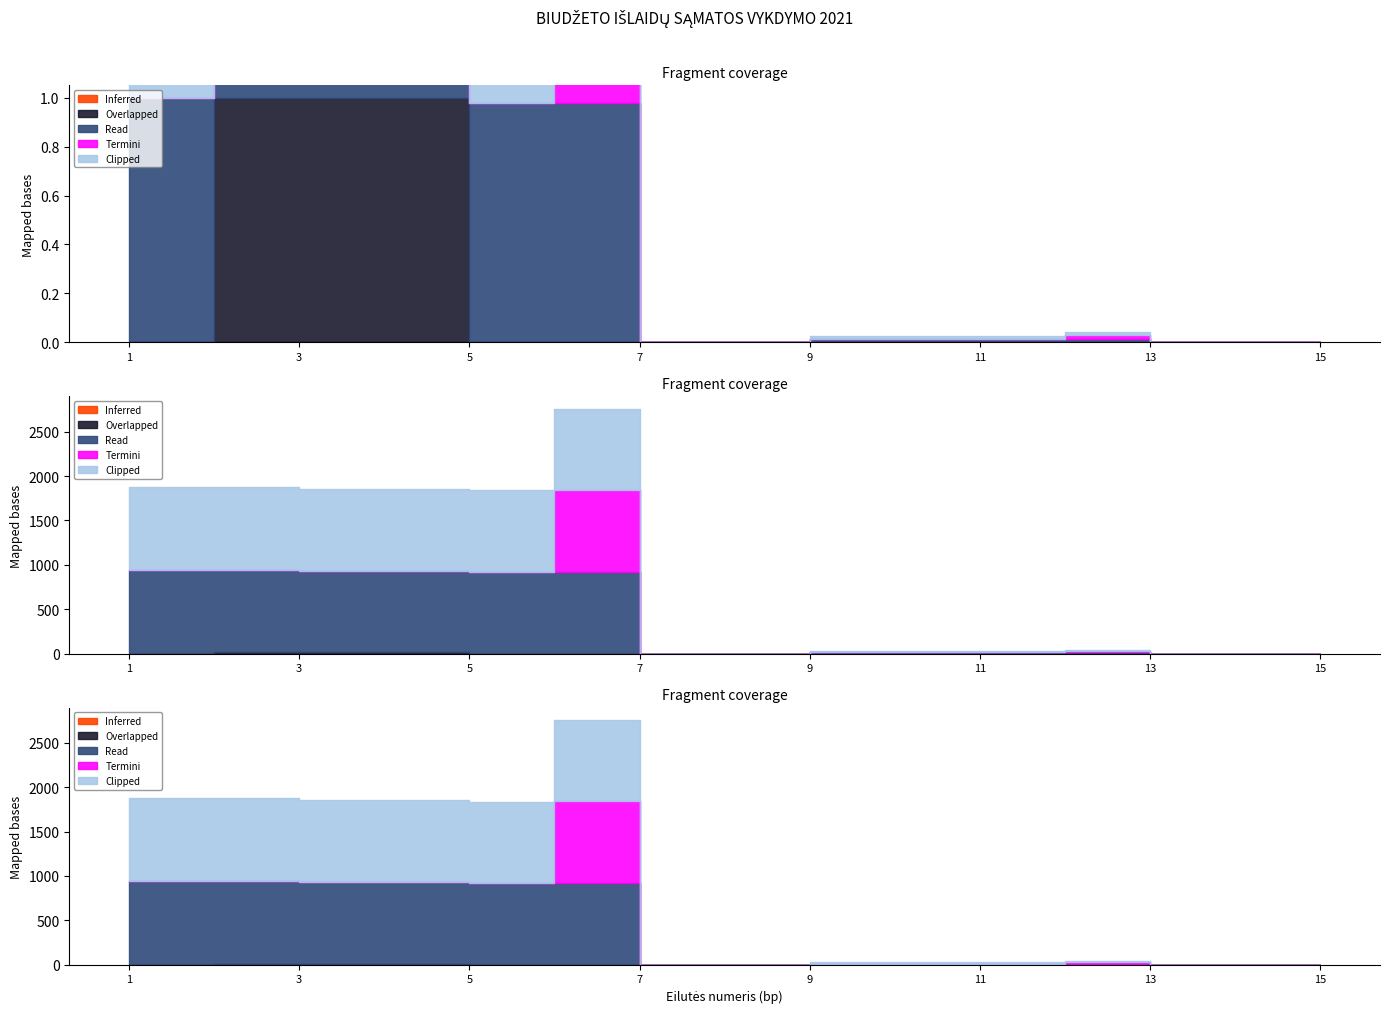

Count the number of data series in this chart.

5